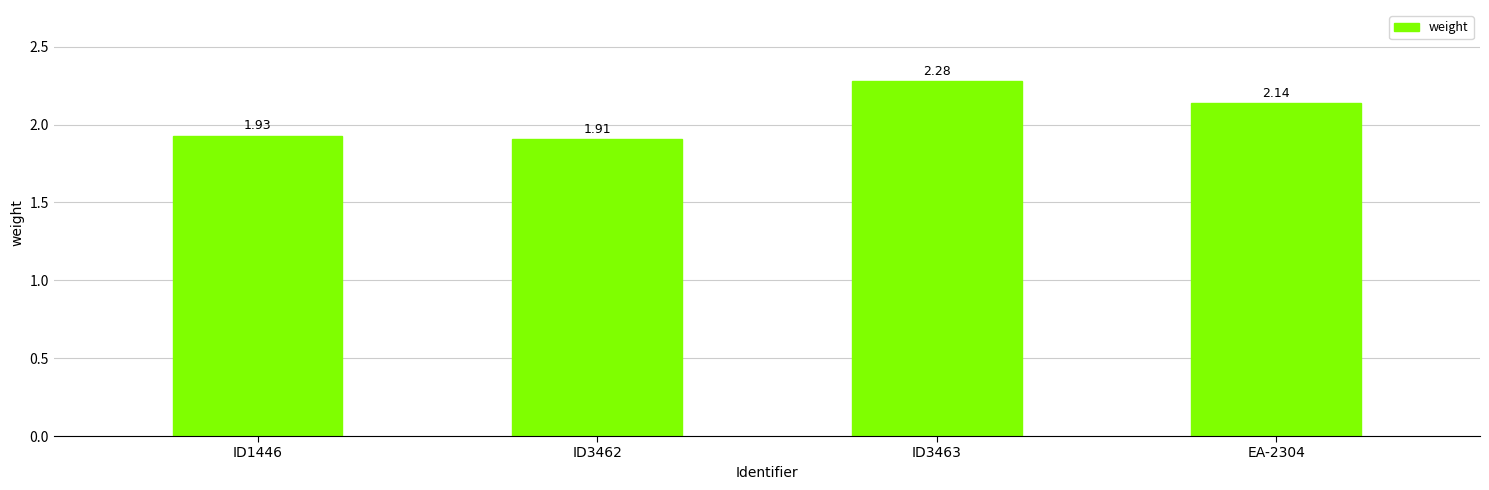

What is the label of the 4th bar from the right?

ID1446